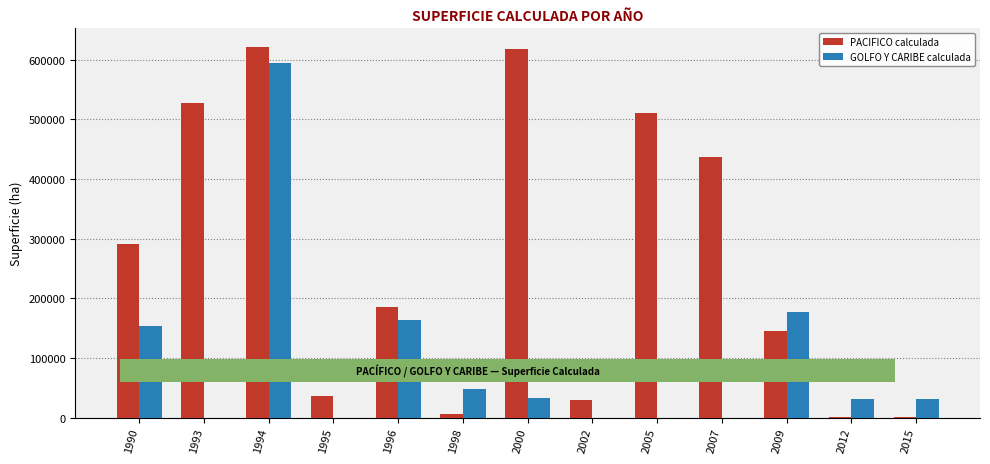

What is the total value across all series at 2005?

510448.9